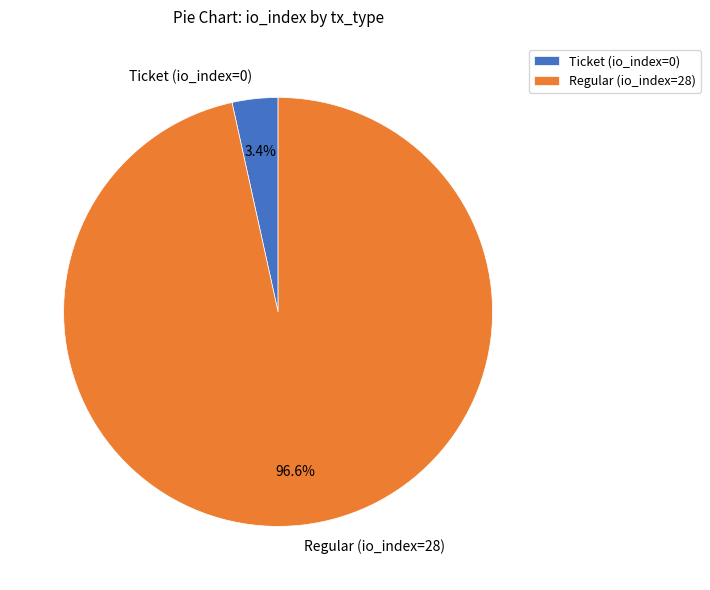

To the nearest percent, what percentage of the pie is Regular (io_index=28)?

97%